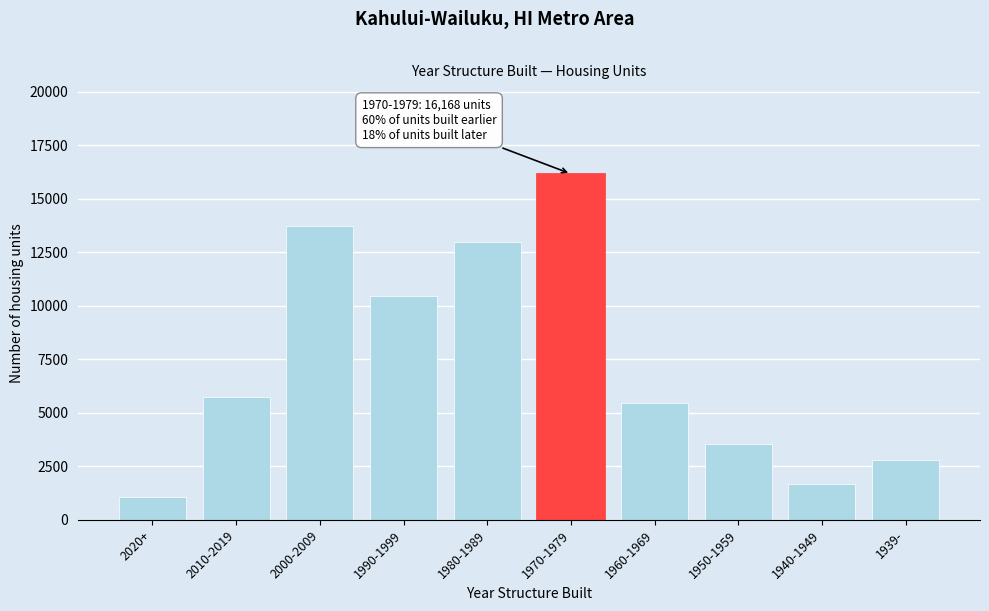

Reading left to right, extract all data points from this chart.

2020+=1064	2010-2019=5722	2000-2009=13749	1990-1999=10470	1980-1989=12974	1970-1979=16168	1960-1969=5475	1950-1959=3554	1940-1949=1699	1939-=2804